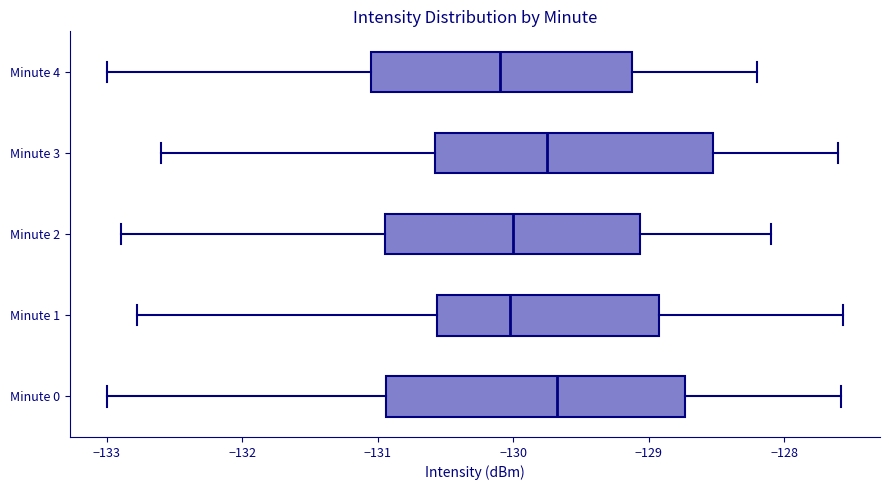

Where is the left edge of the box for Minute 1 on the x-axis? The values are not printed on the chart, so give them approximately, as read against the axis.

-130.6